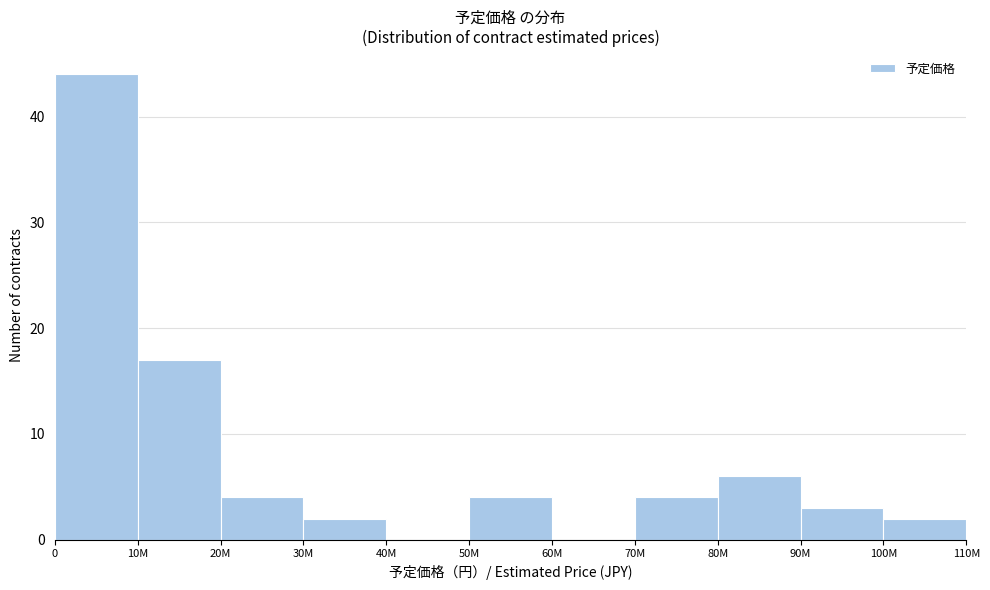

Reading right to left, extract all data points from this chart.

100M=2	90M=3	80M=6	70M=4	60M=0	50M=4	40M=0	30M=2	20M=4	10M=17	0=44